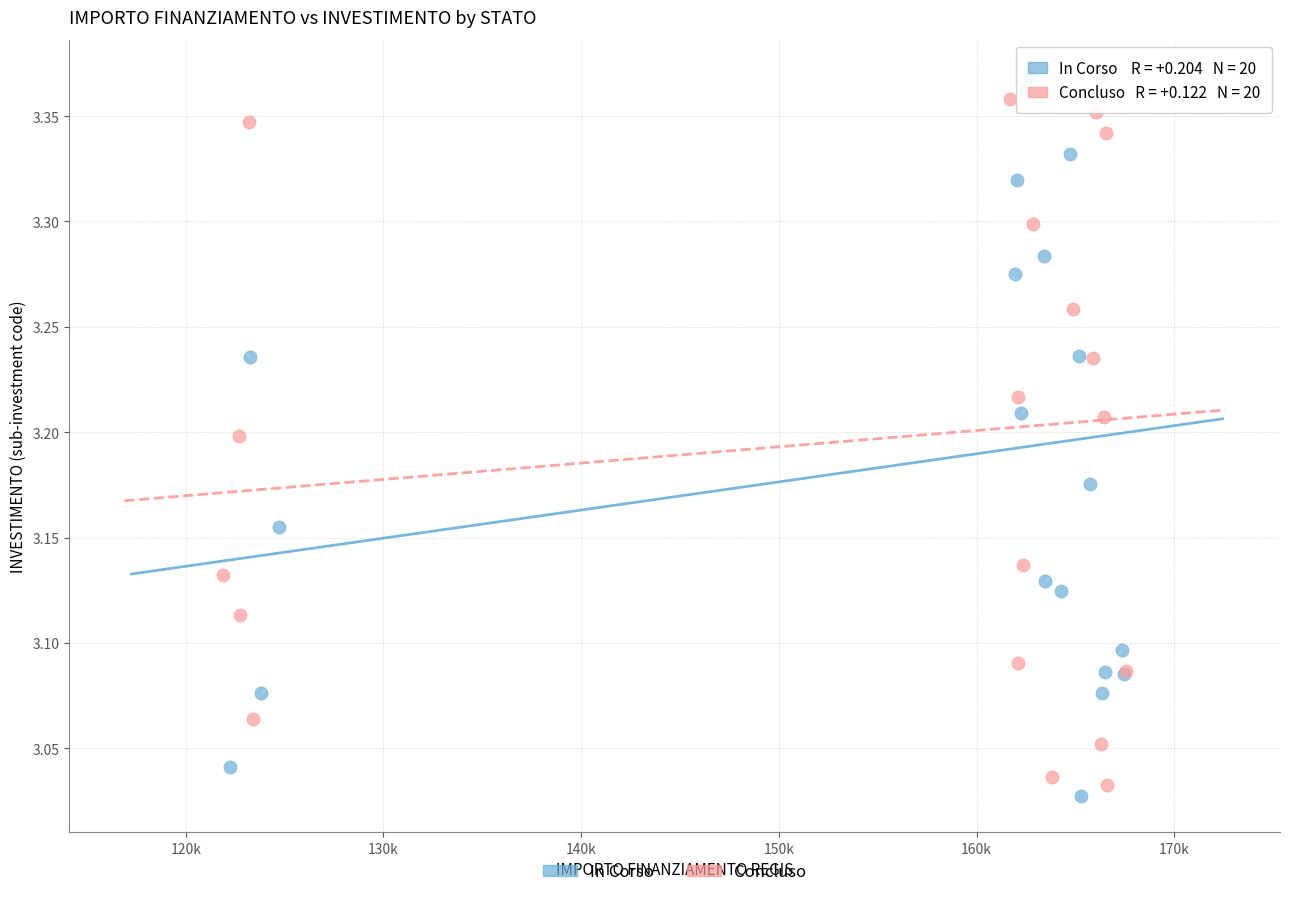

What are all the series names shown in the legend?

In Corso, Concluso